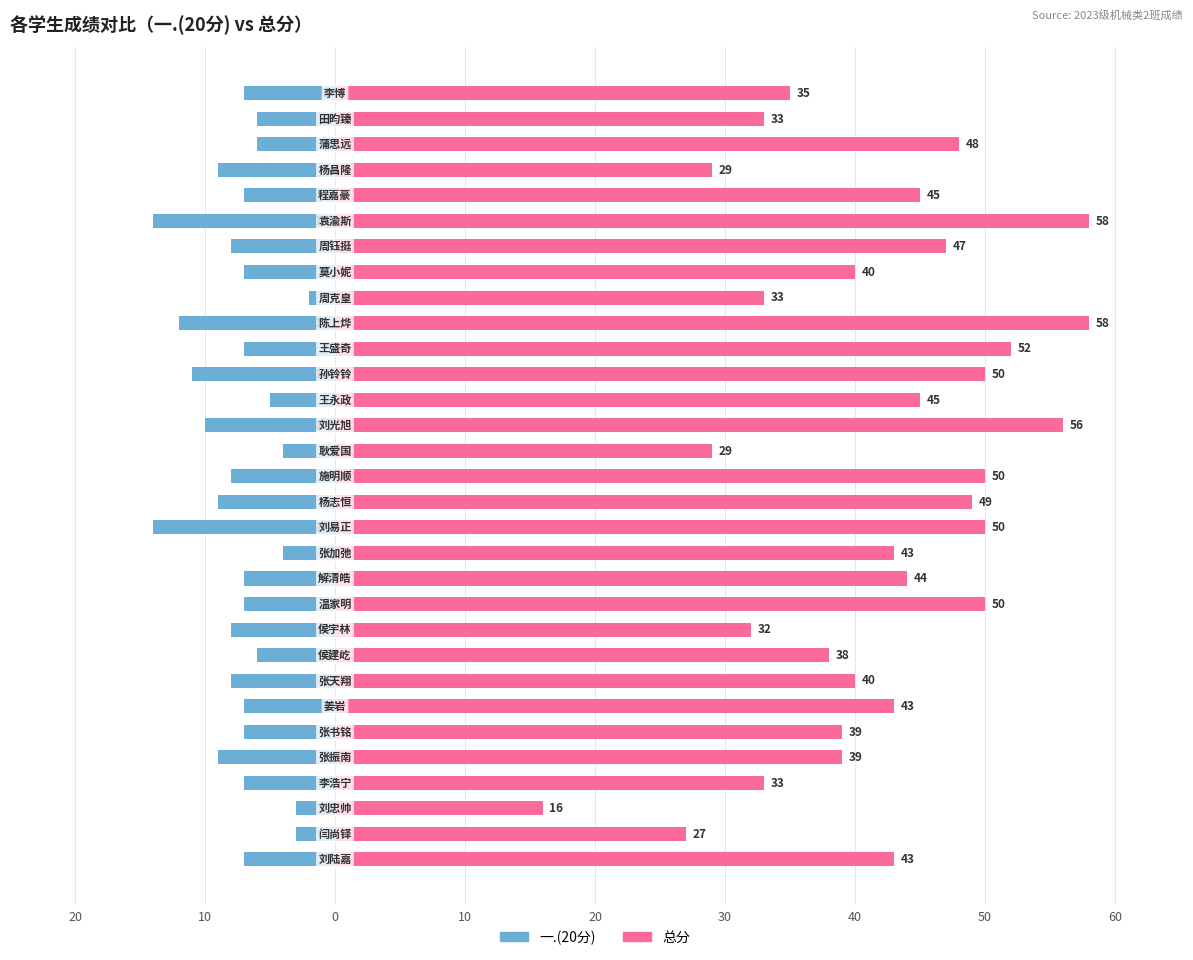

Which series changed the most between 14 and 17?

总分